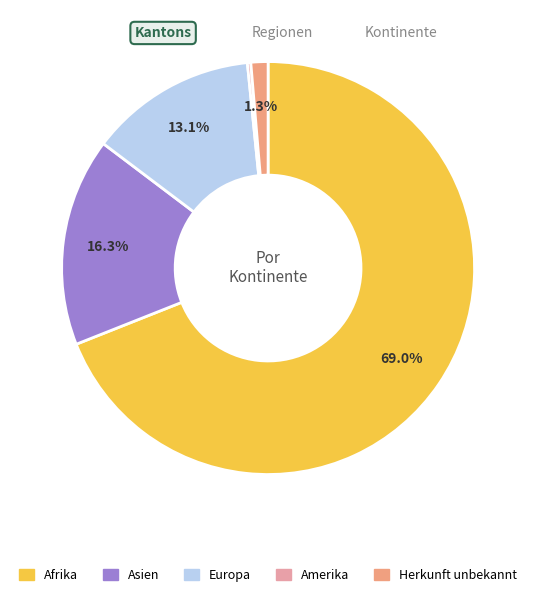

What is the ratio of the value at Afrika to the value at Europa?

5.3